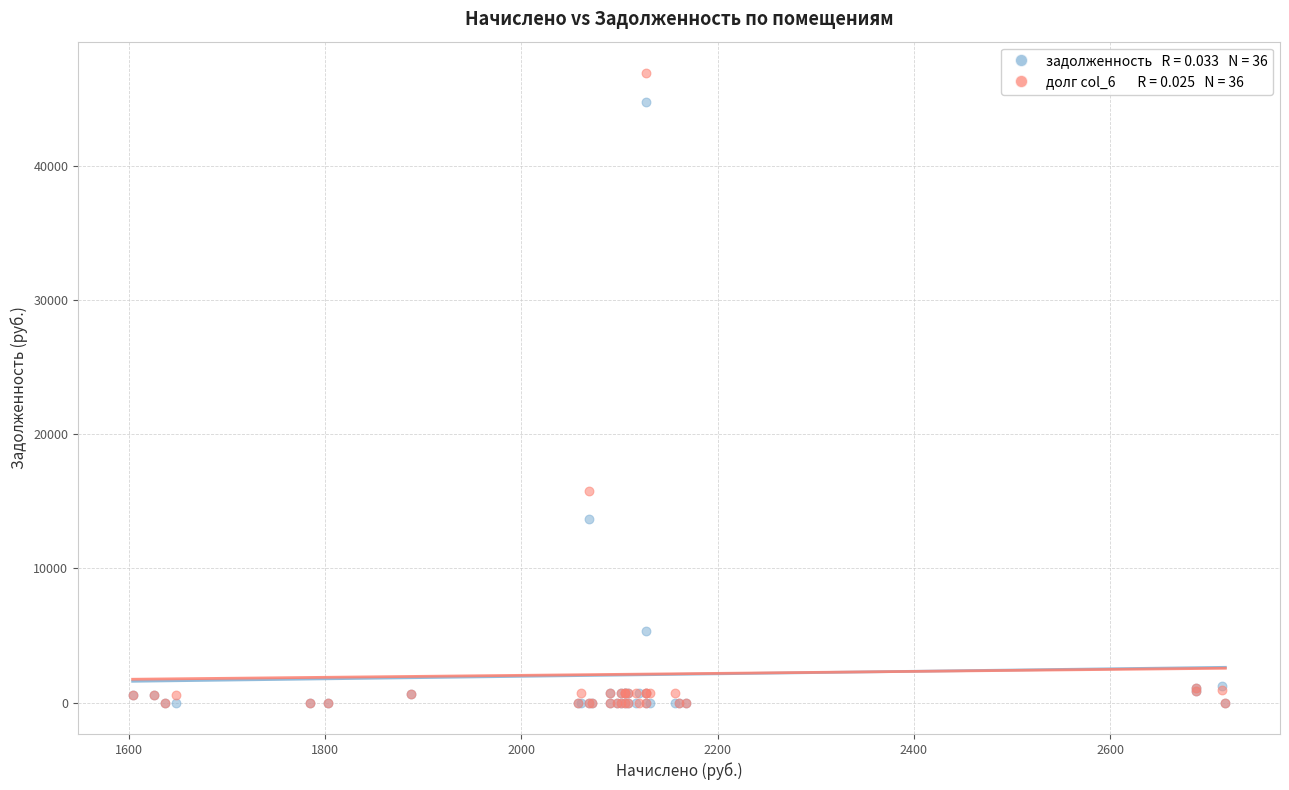

Across all series, what Y value is closest to 23457?

15747.9